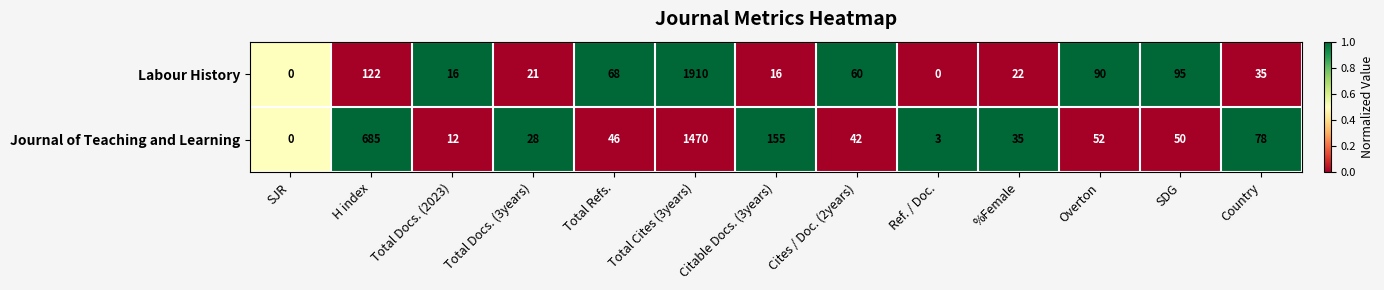

What is the sum of all Labour History values?

2455